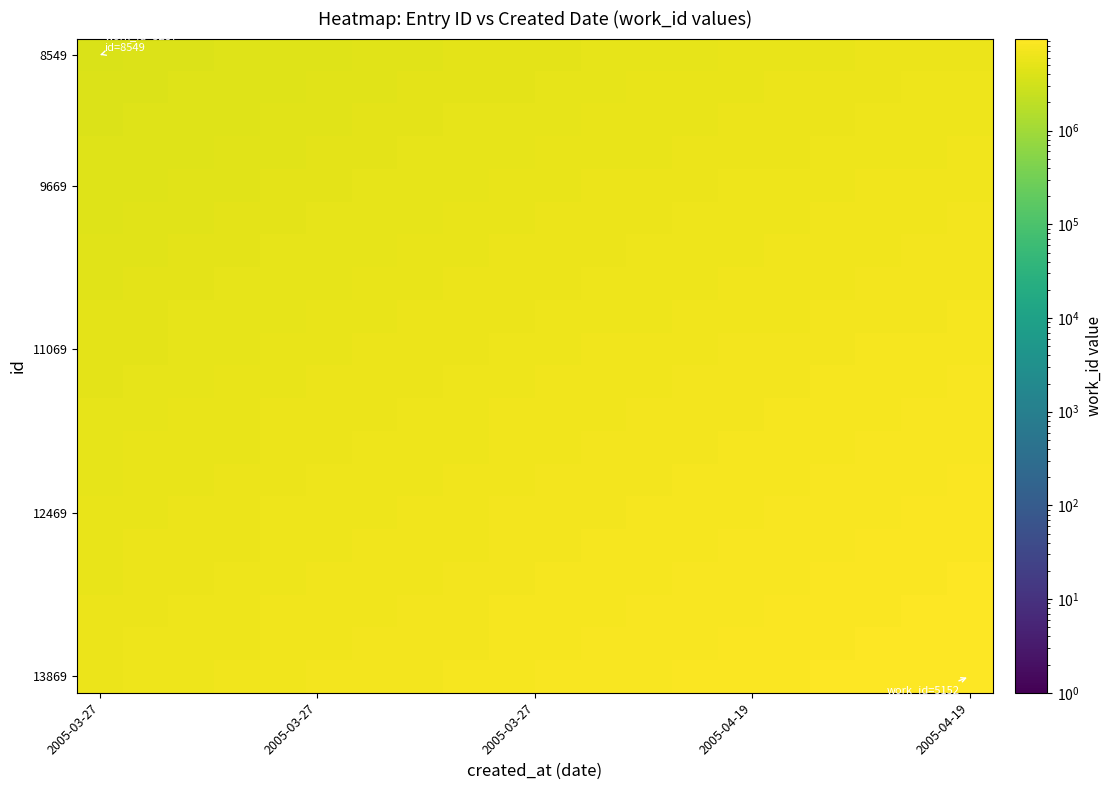

At which category does the chart reach its minimum across all series?

2005-03-27